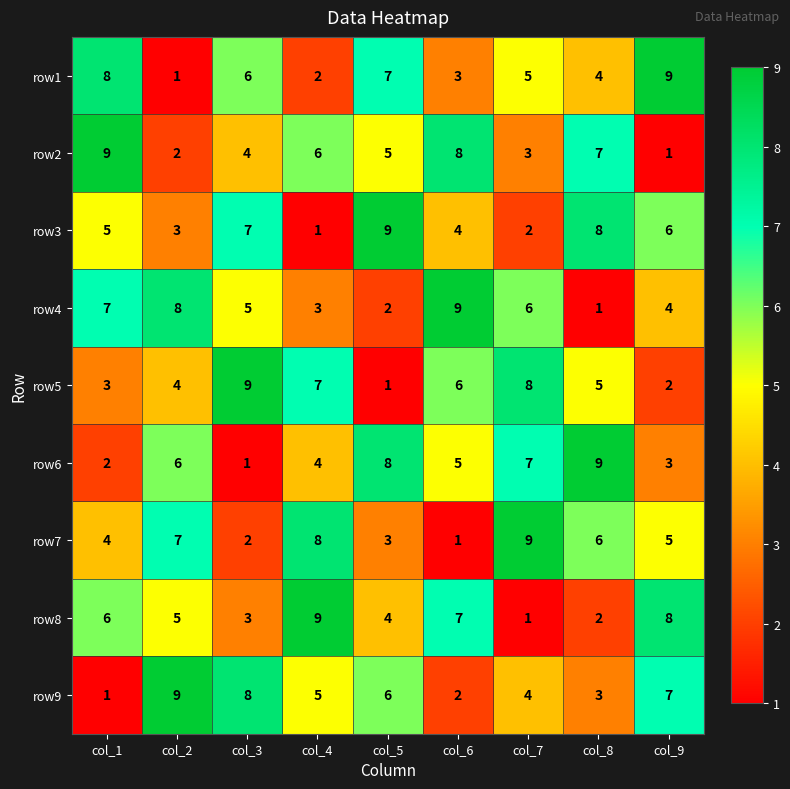

How many row3 values are between 3 and 7?

5